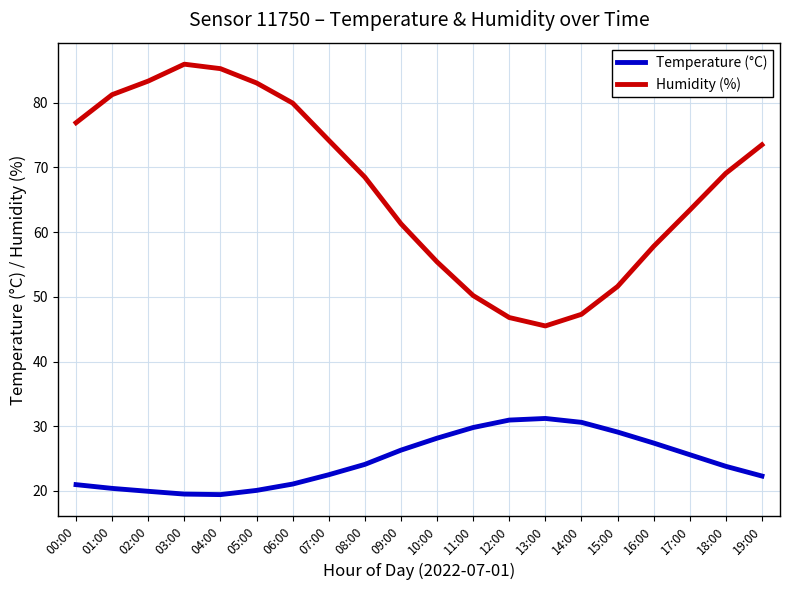

Which series changed the most between 04:00 and 14:00?

Humidity (%)